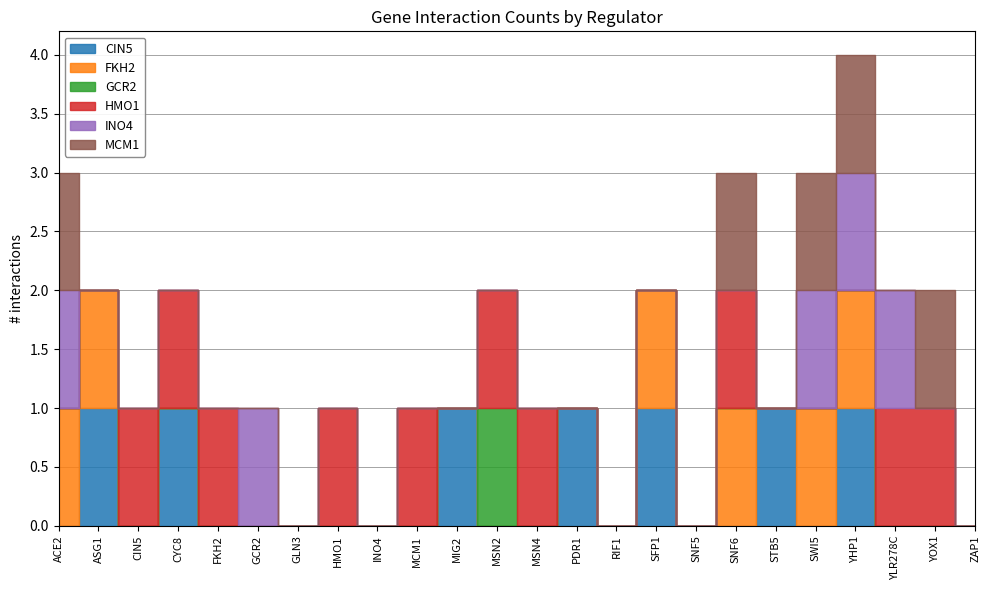

How many lines are shown in the chart?

6